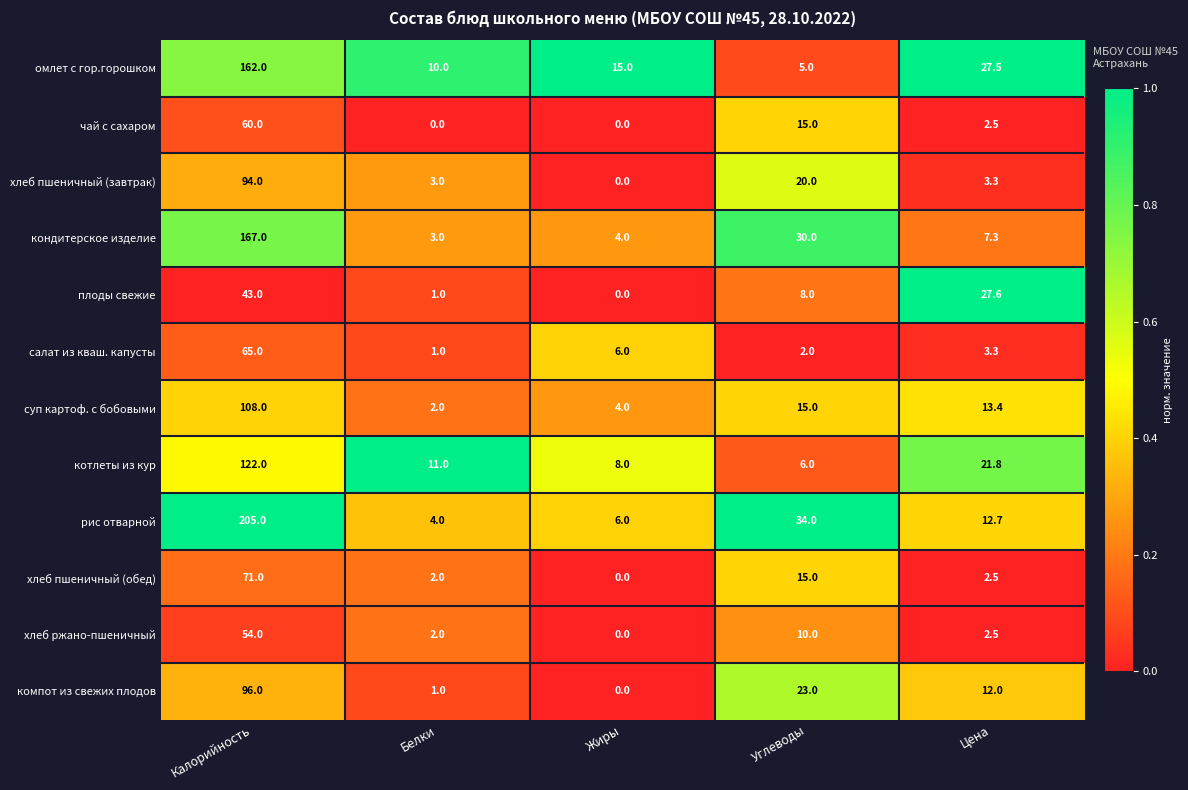

At which category is the sum across all series the highest?

Калорийность